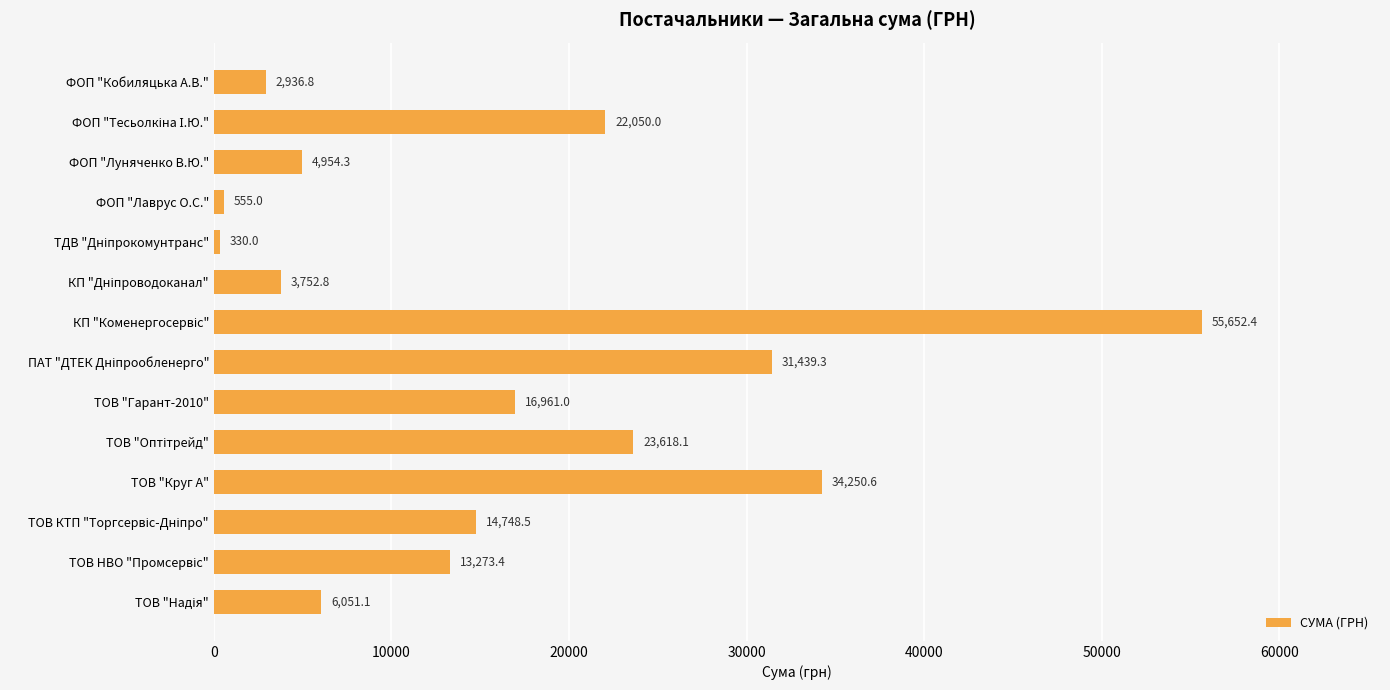

What is the approximate value at ФОП "Лаврус О.С."?

555.0